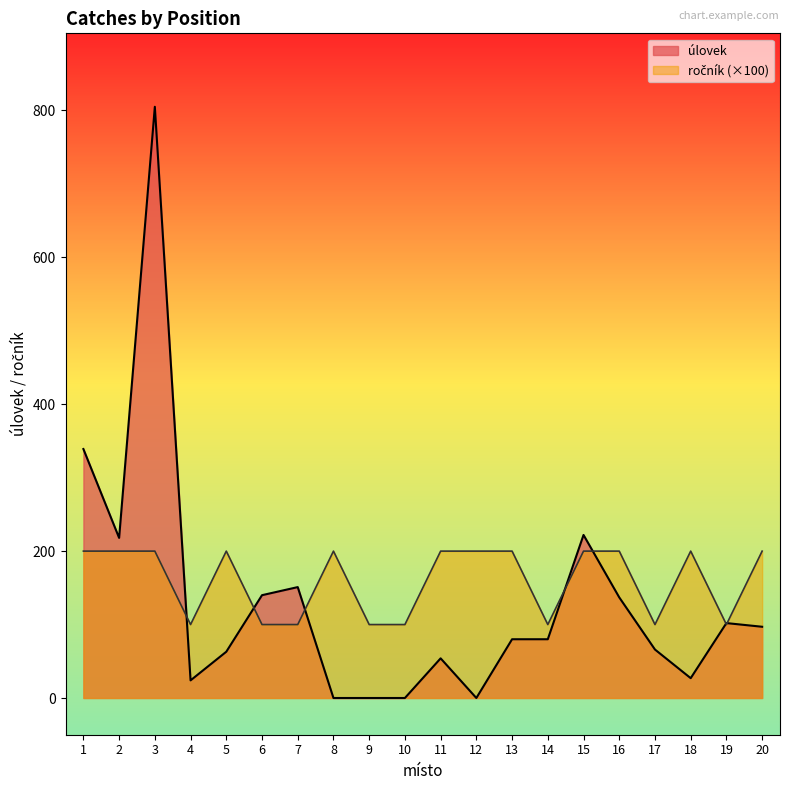

At which category does ročník reach its first local peak?

5